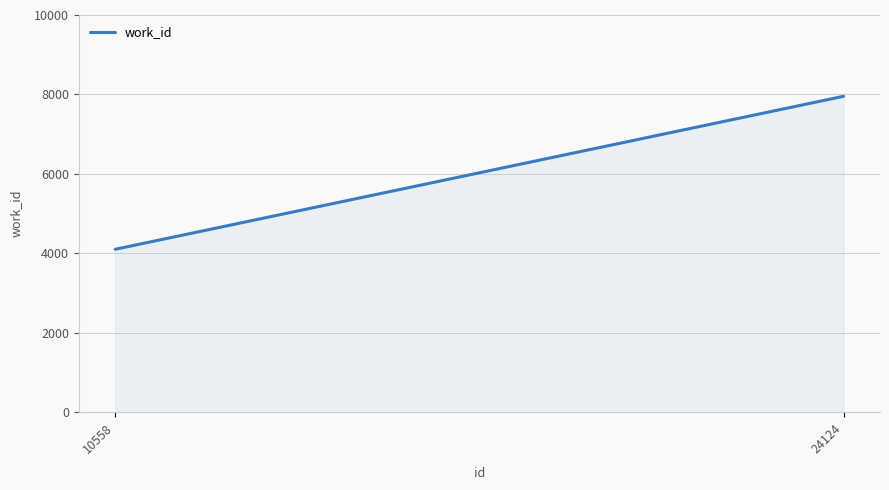

Reading left to right, what are all the values shown in this chart?

4102	7954